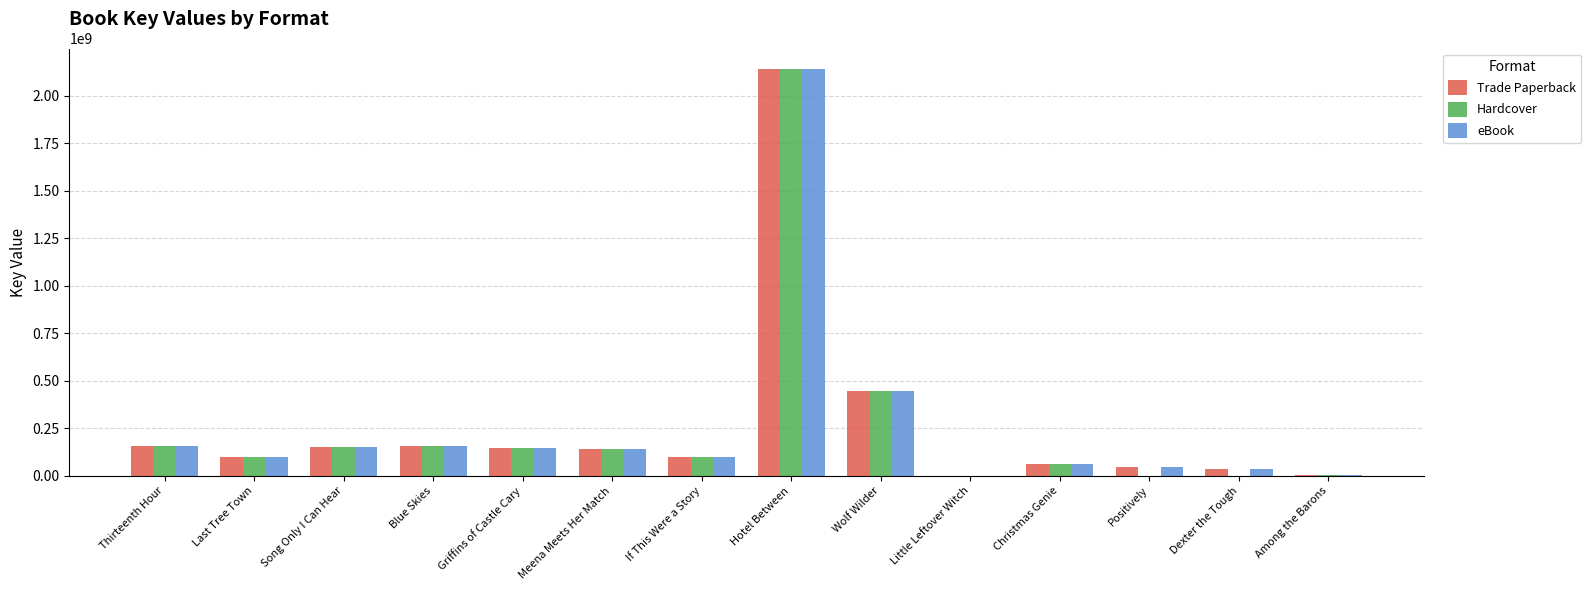

At which label is Hardcover closest to 1071229280?

Wolf Wilder